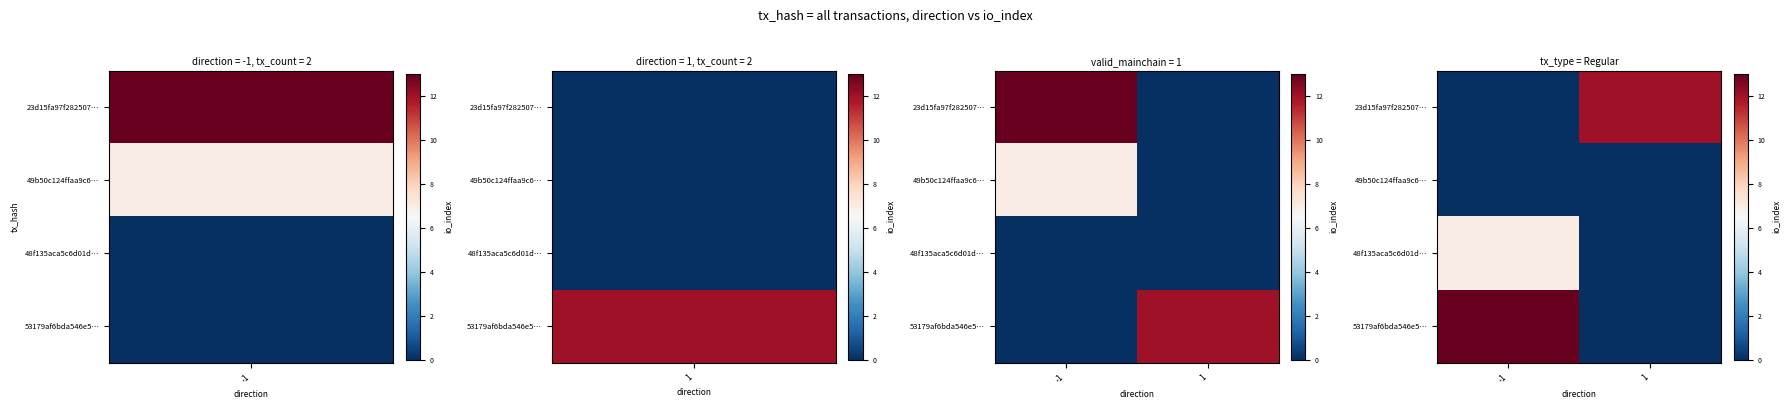

Where is 23d15fa97f282507… nearest to the value 6?

-1